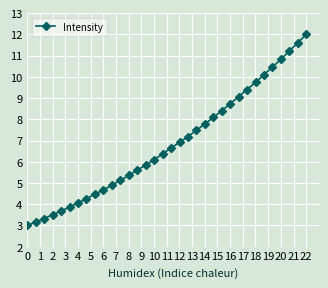

What is the minimum value shown in the chart?

3.0